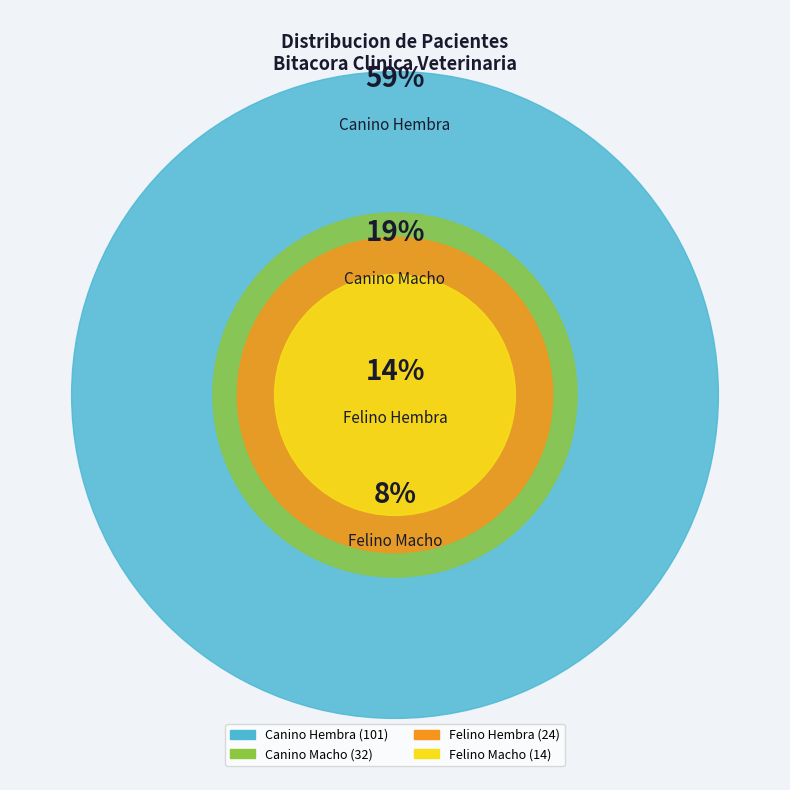

To the nearest percent, what is the combined percentage of Felino Macho and Canino Macho?

27%